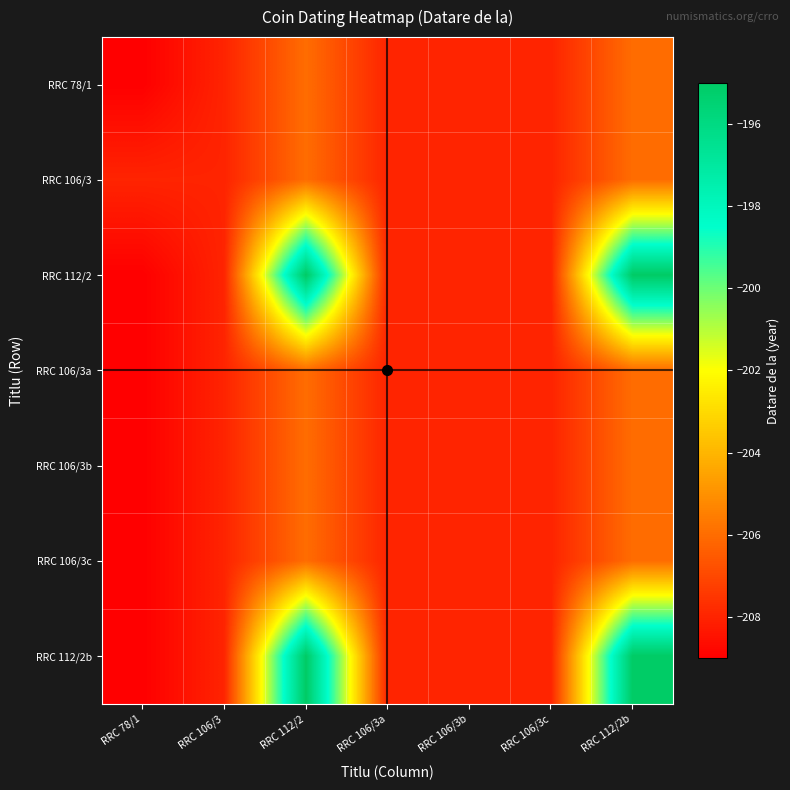

Which series has the largest range (max minus min)?

RRC 112/2